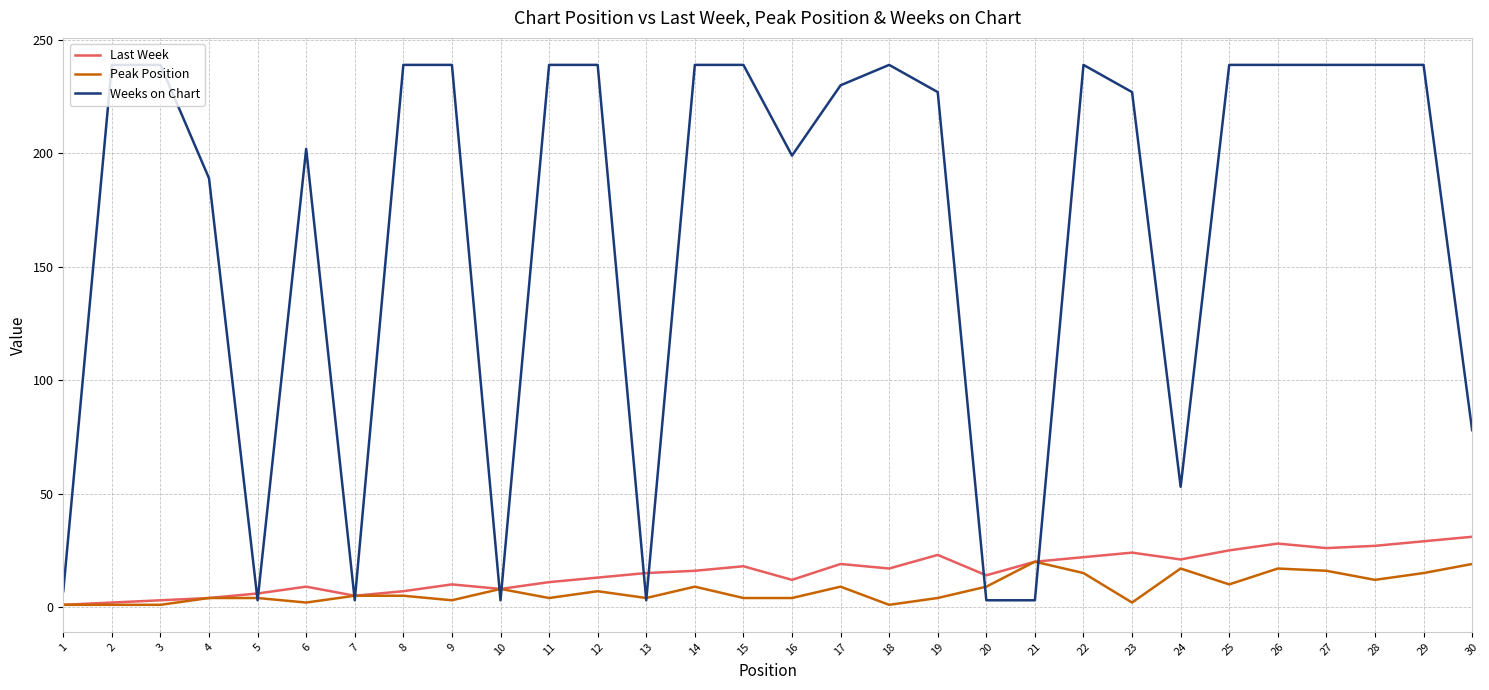

Which series has the largest total across all categories?

Weeks on Chart